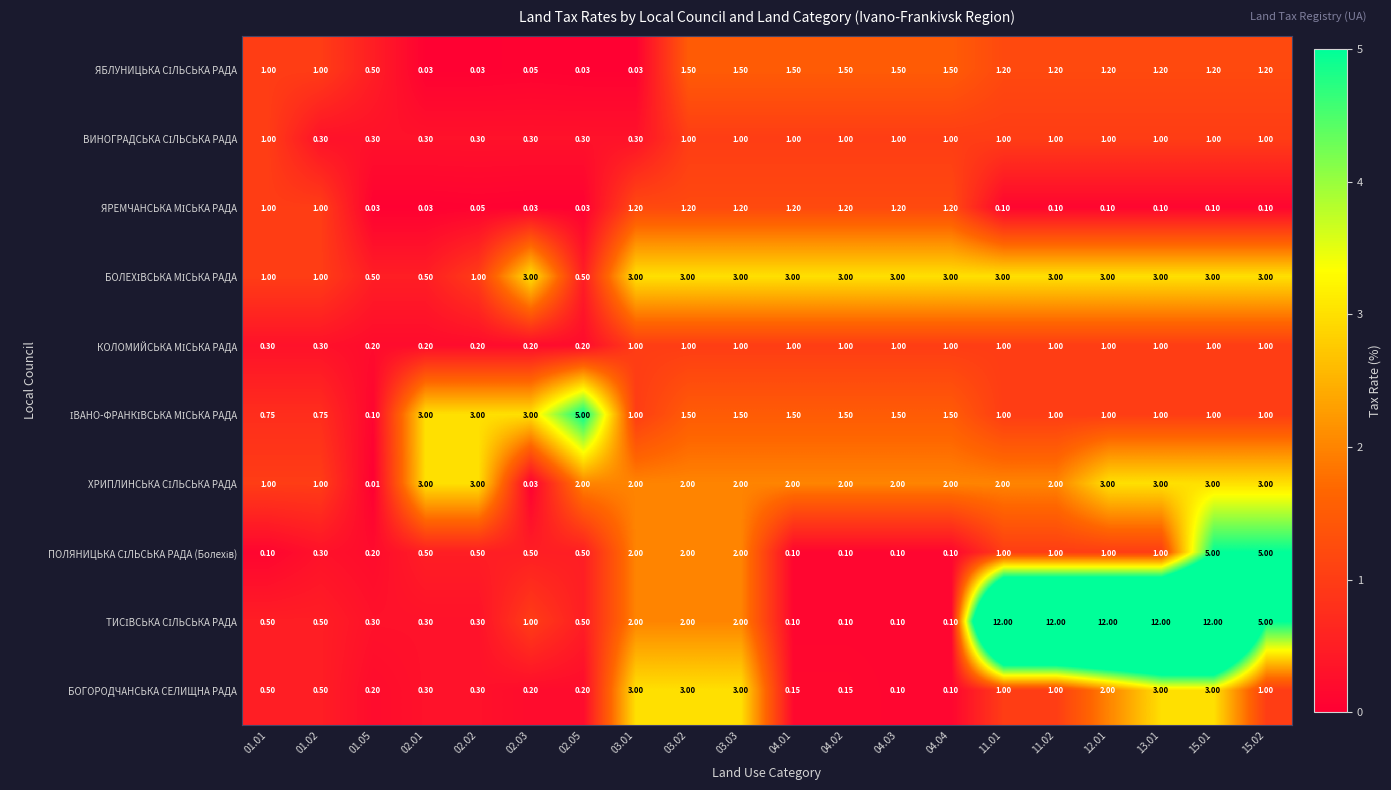

Which series changed the most between 03.02 and 04.03?

БОГОРОДЧАНСЬКА СЕЛИЩНА РАДА